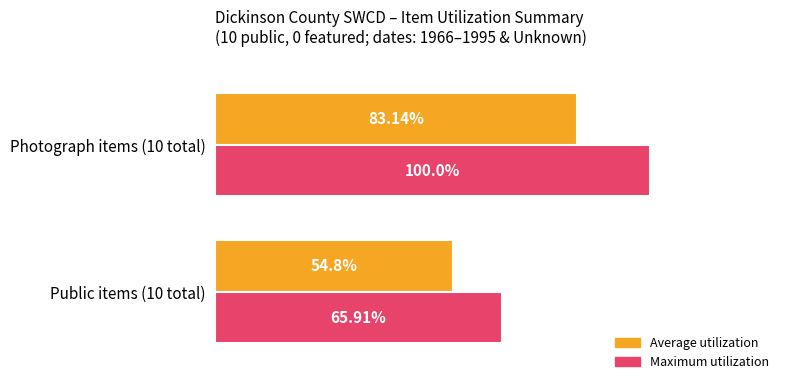

Which series has the largest total across all categories?

Maximum utilization